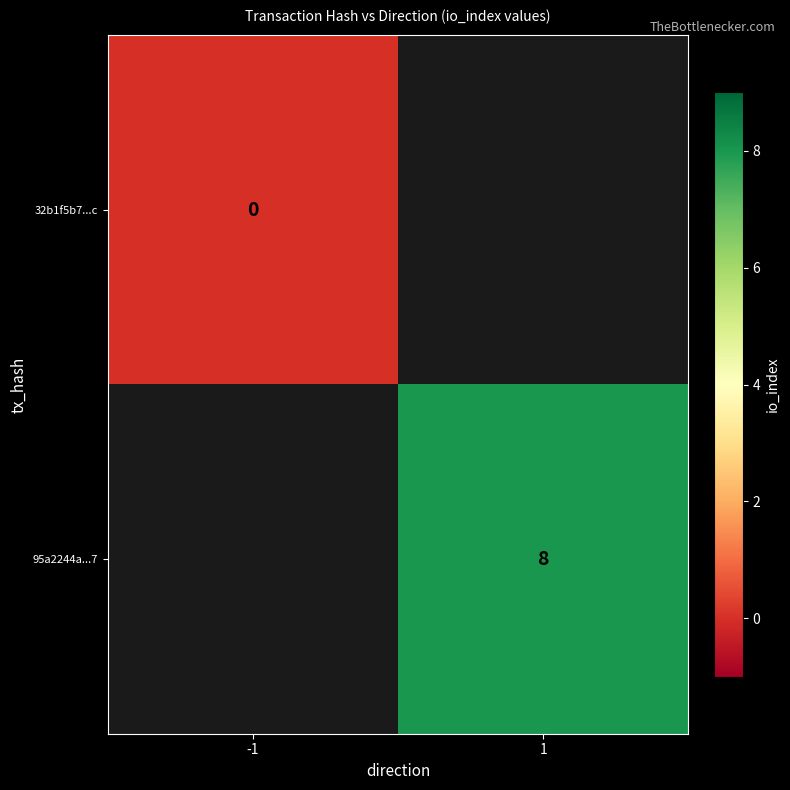

The value of 95a2244a...7 at 1 is 8. True or false?

True